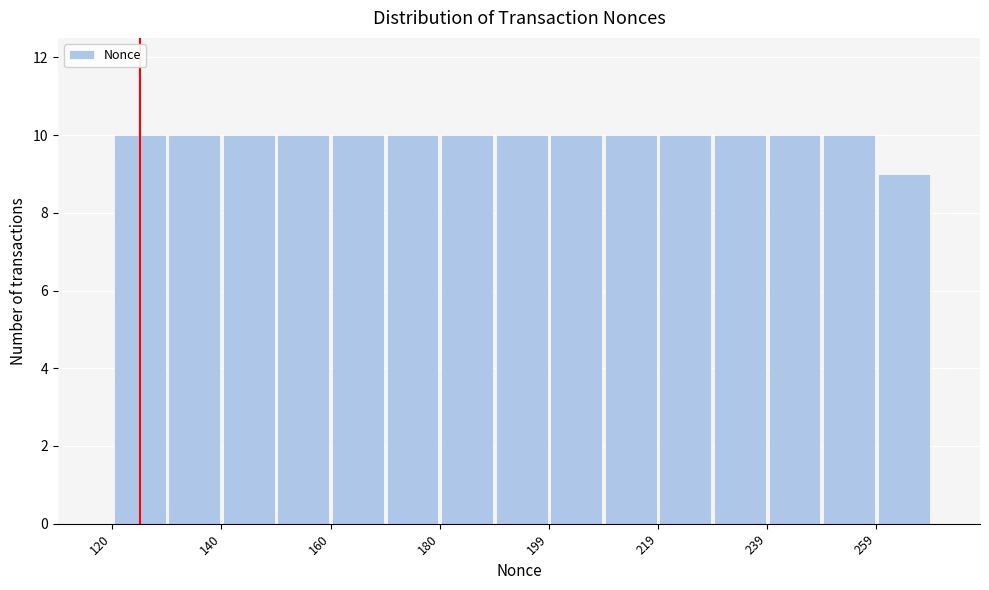

How tall is the bar that spans 200 to 210 on the x-axis? Neither the bar edges nor the heights are printed on the chart, so give them approximately, as read against the axes.

10